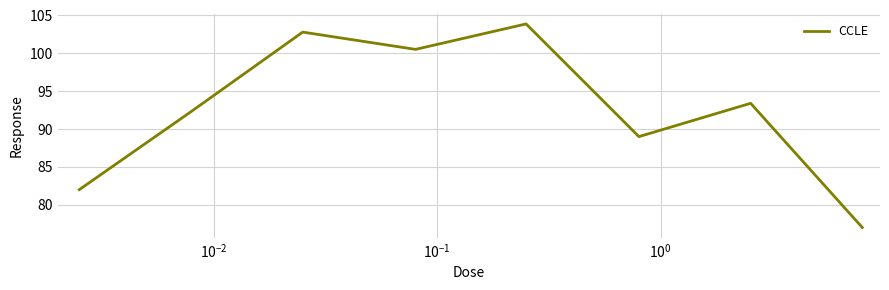

How many interior local peaks (higher than both neighbors) does the data have?

3